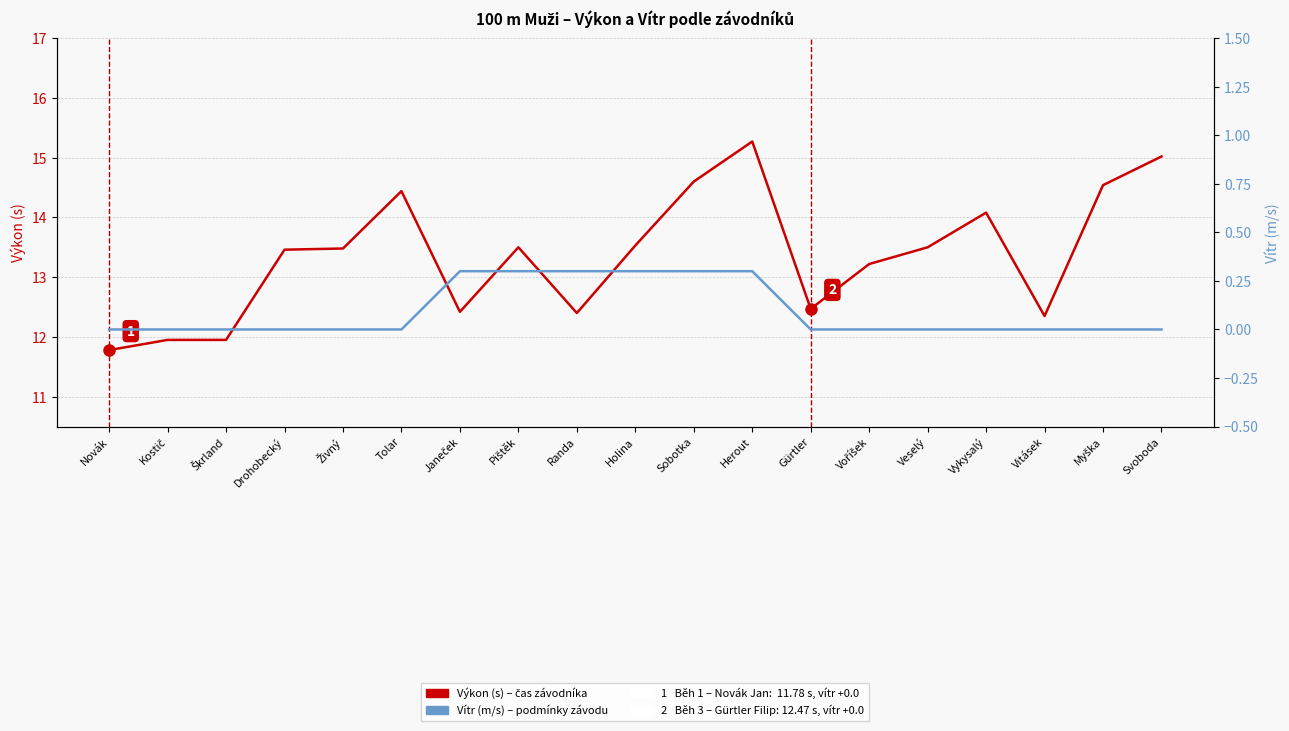

What position from the left is Svoboda?

19